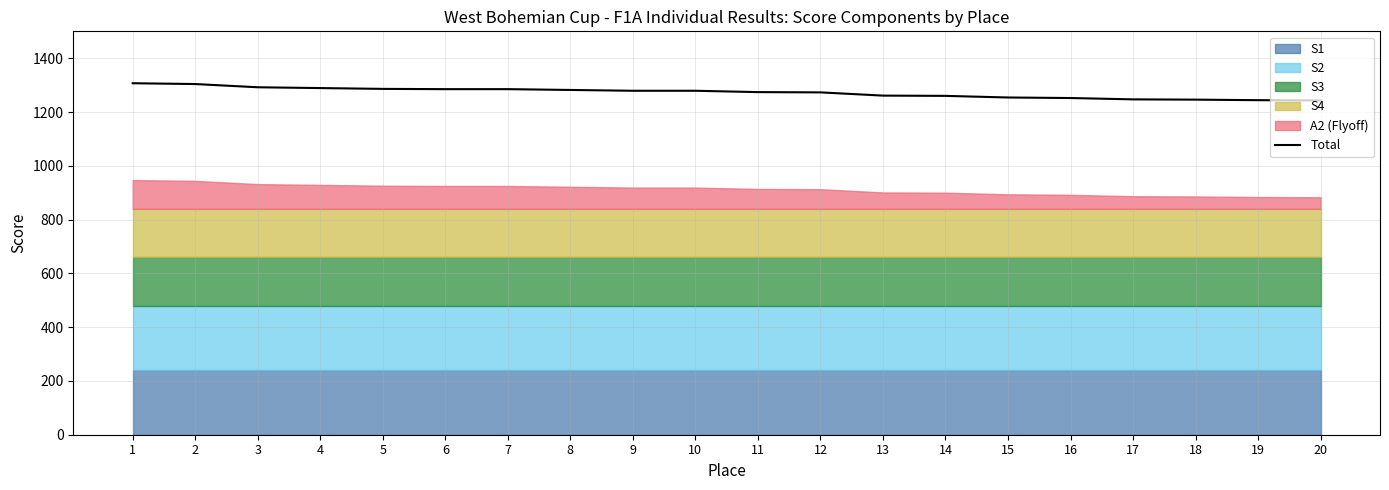

How many lines are shown in the chart?

1